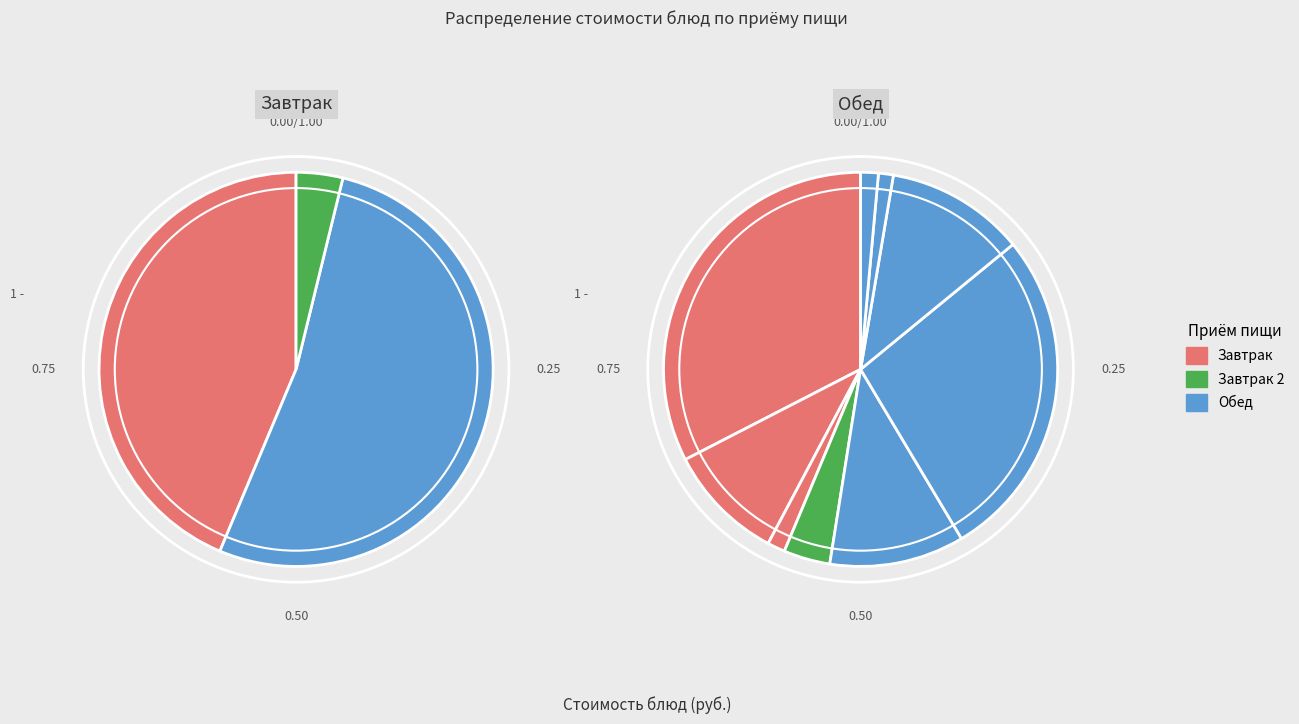

To the nearest percent, what portion does Хлеб (обед) represent?

1%